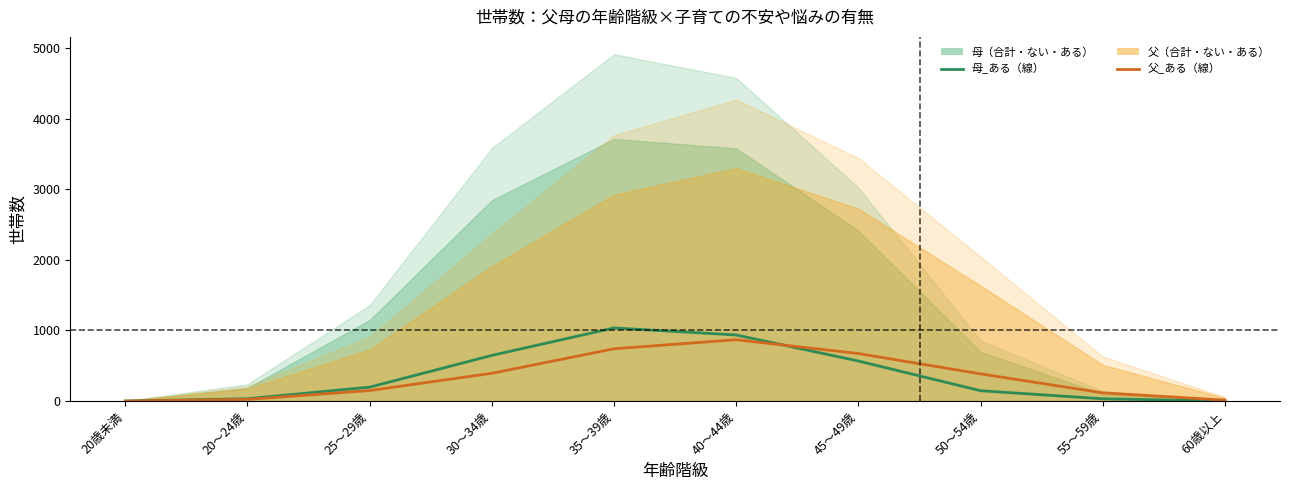

Where is 母_ある nearest to the value 518?

45～49歳